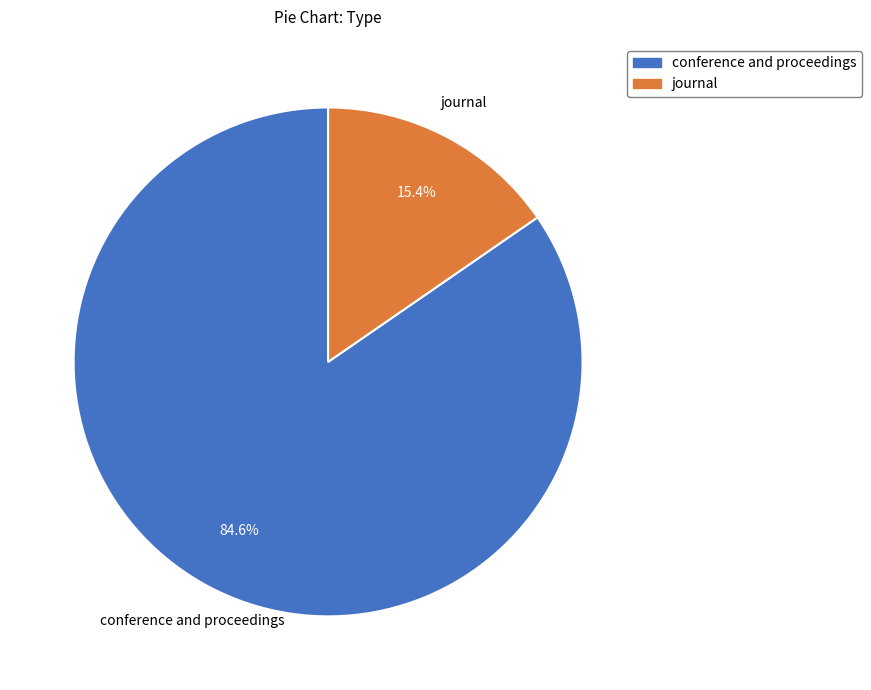

Approximately how many times larger is the value at journal compared to conference and proceedings?

0.2